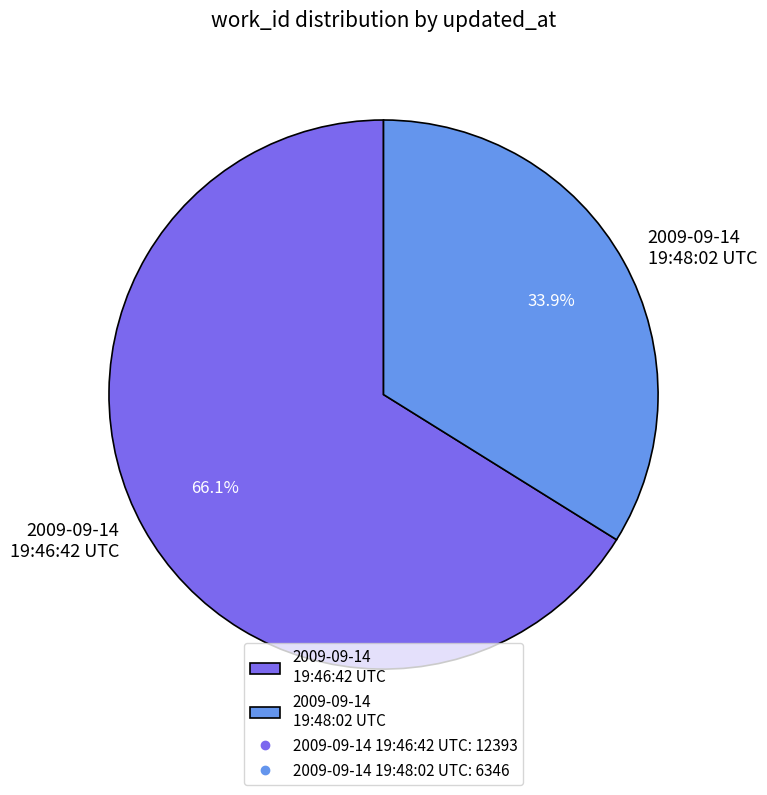

What percentage do 2009-09-14 19:46:42 UTC and 2009-09-14 19:48:02 UTC together represent?

100.0%